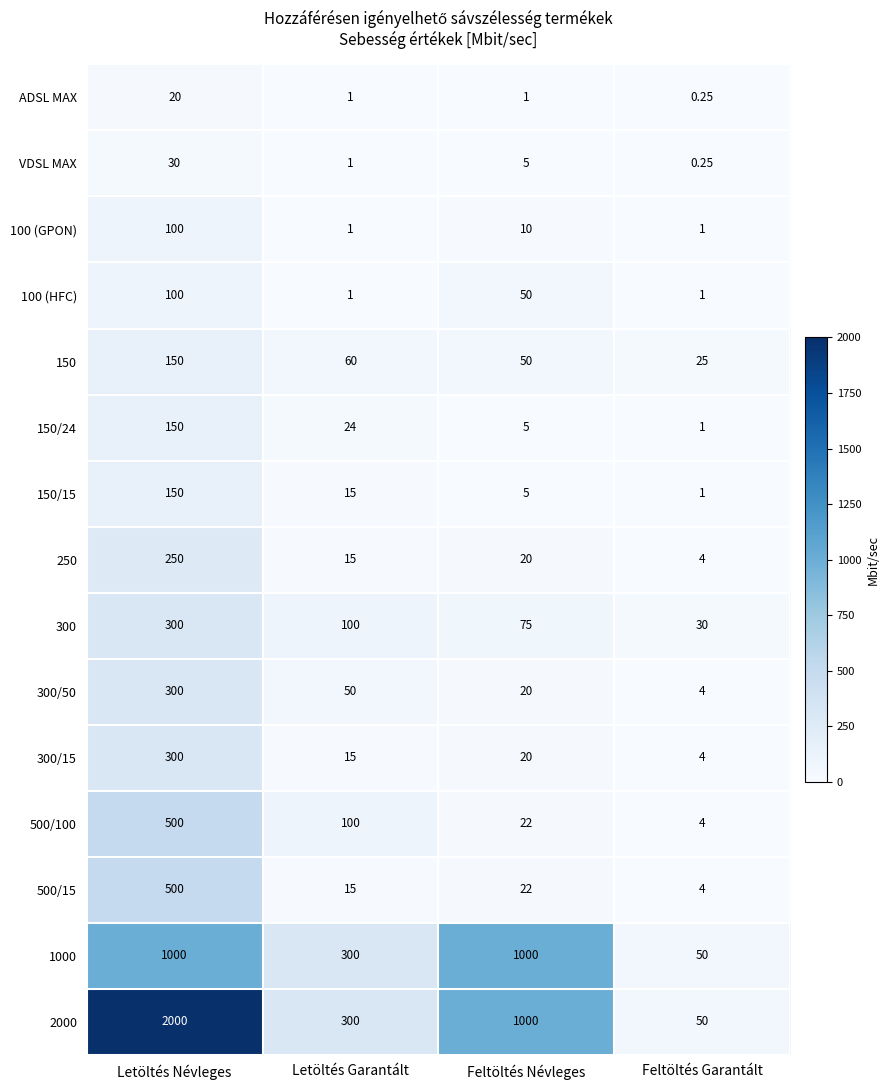

List the labels in order of 150/24 value, largest first.

Letöltés Névleges, Letöltés Garantált, Feltöltés Névleges, Feltöltés Garantált